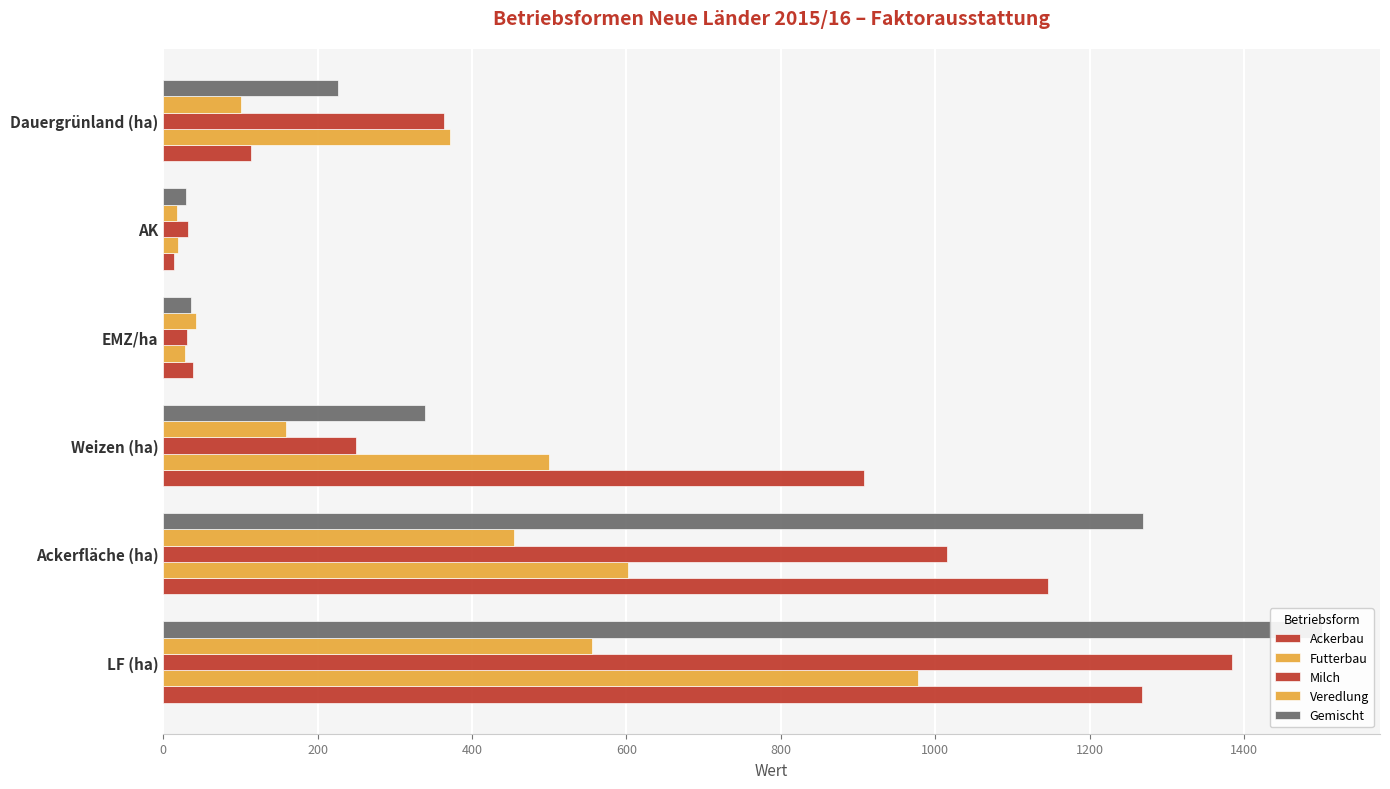

How many values in the Ackerbau series exceed 907?

3